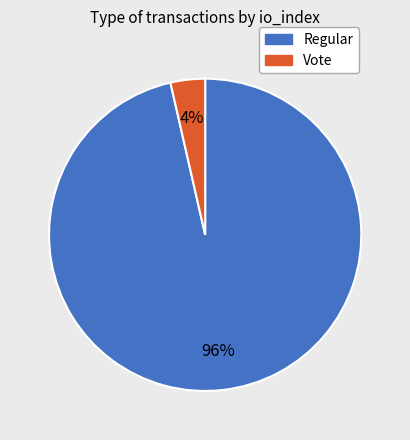

True or false: Vote accounts for 4% of the total.

True